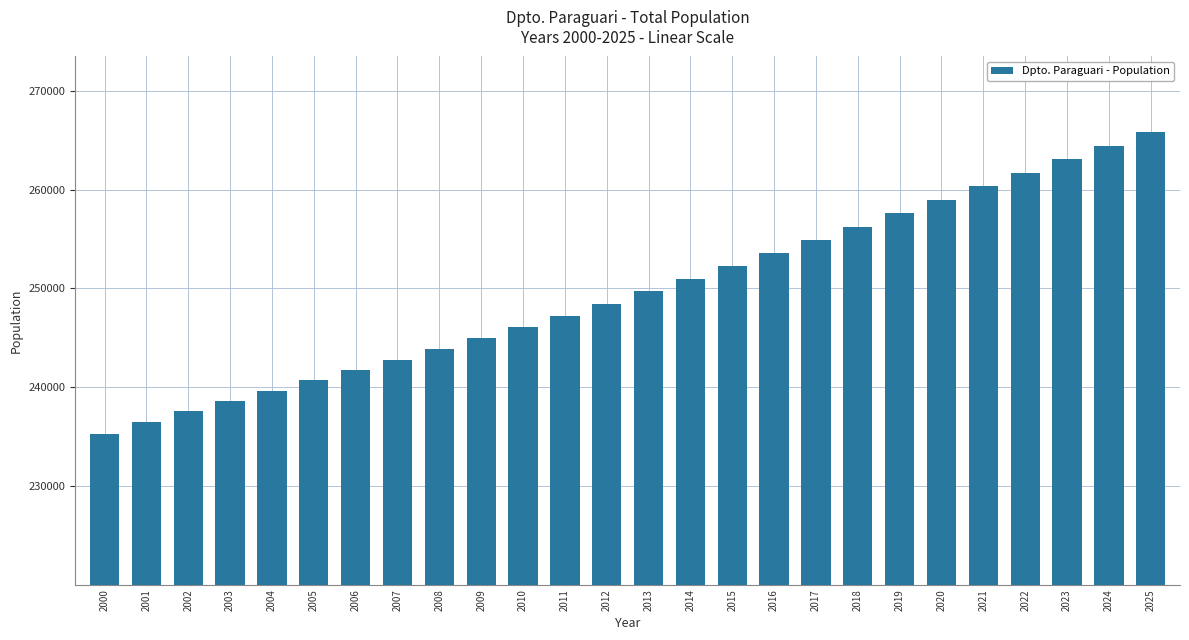

True or false: the data shows 248460.9 at 2012.

True